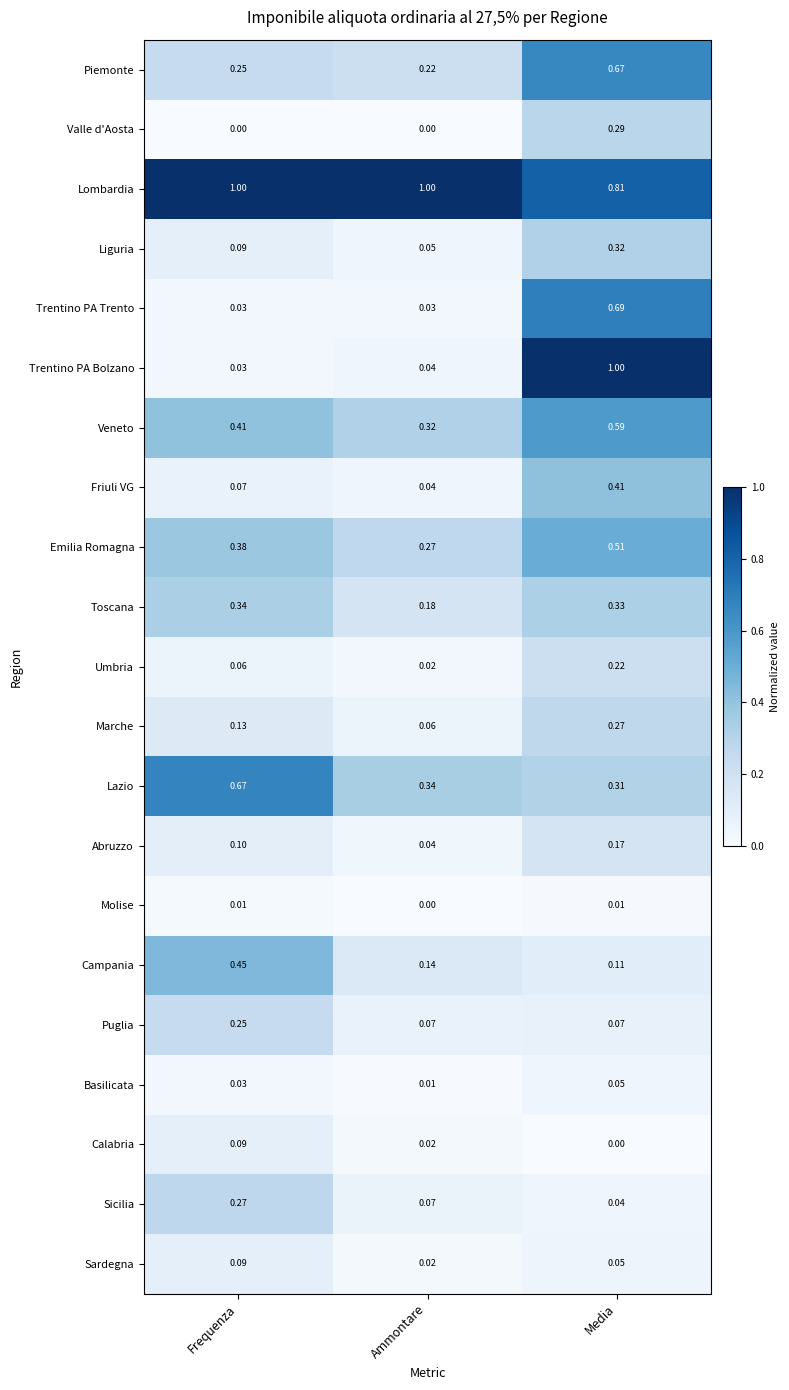

Where is Calabria nearest to the value 0?

Media